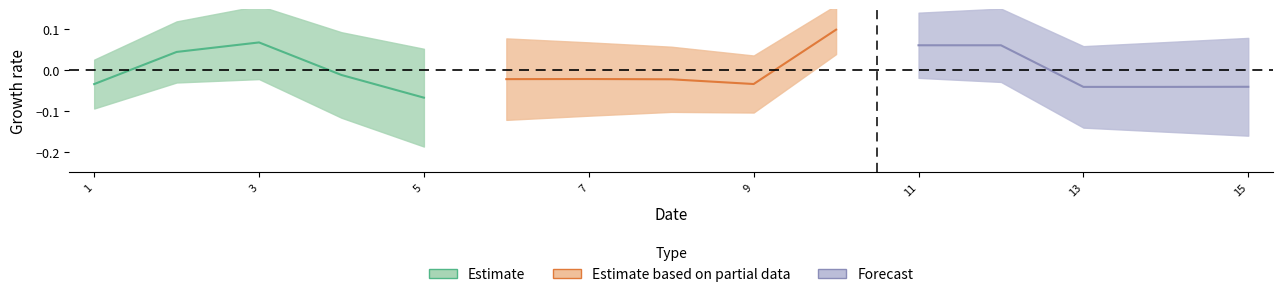

What is the maximum value shown in the chart?

0.1